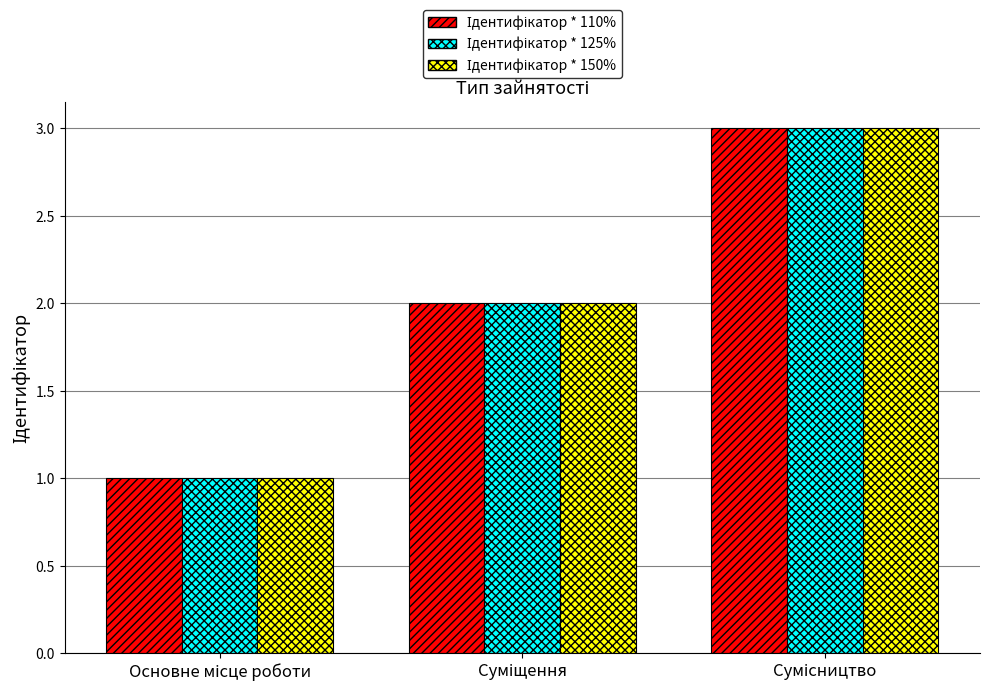

Count the number of categories in the chart.

3